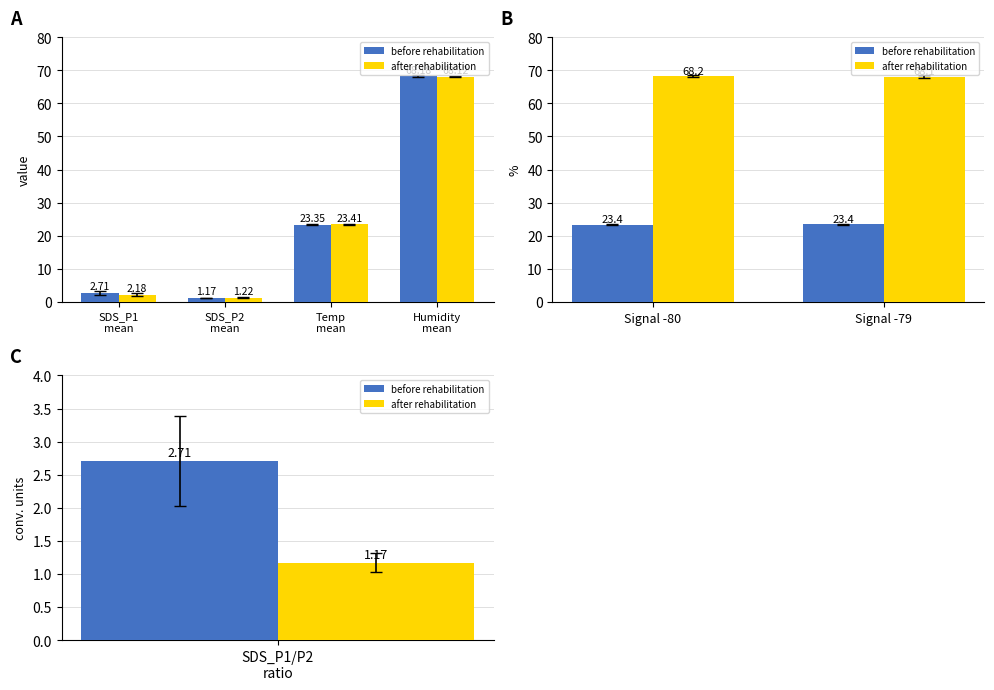

What are all the series names shown in the legend?

before rehabilitation, after rehabilitation